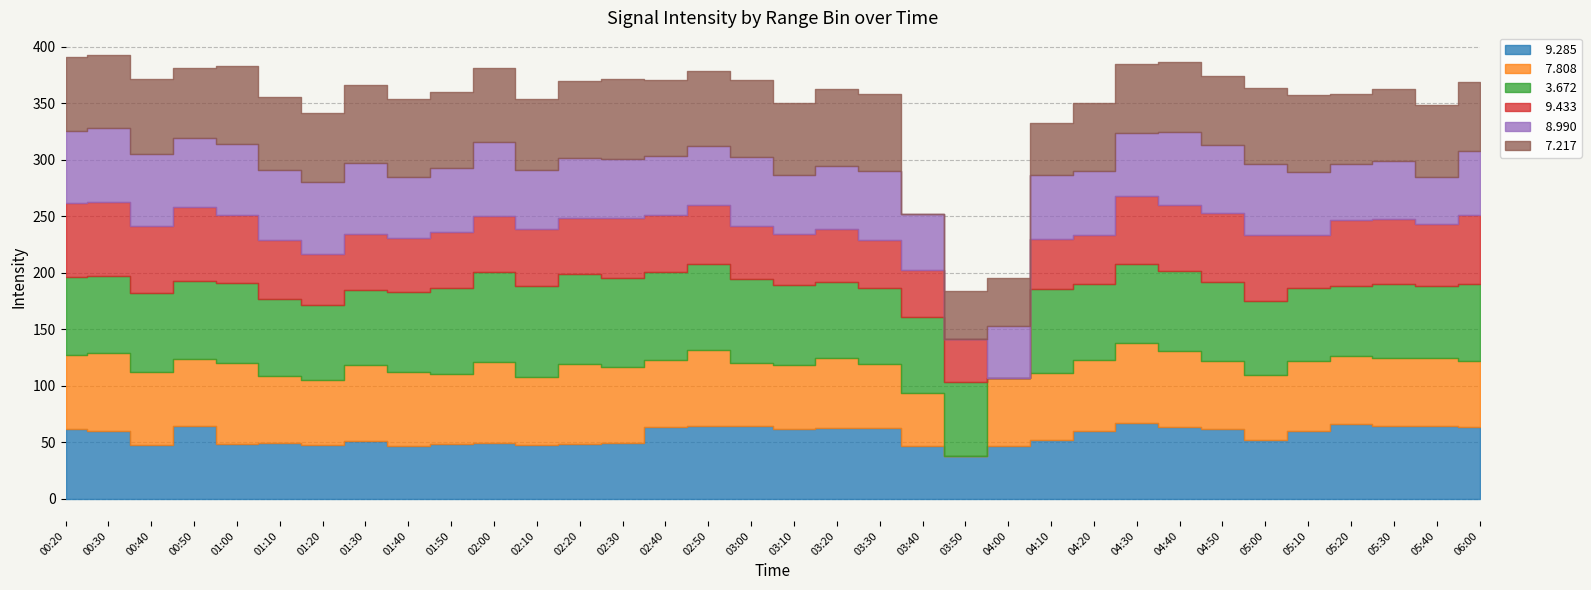

What position from the right is 03:50?

13